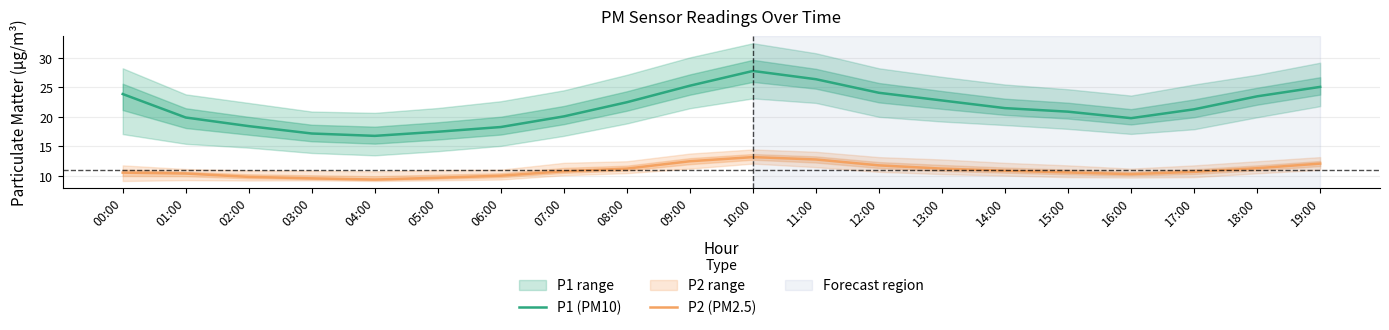

What is the average value of the P2 (PM2.5) series?

11.0